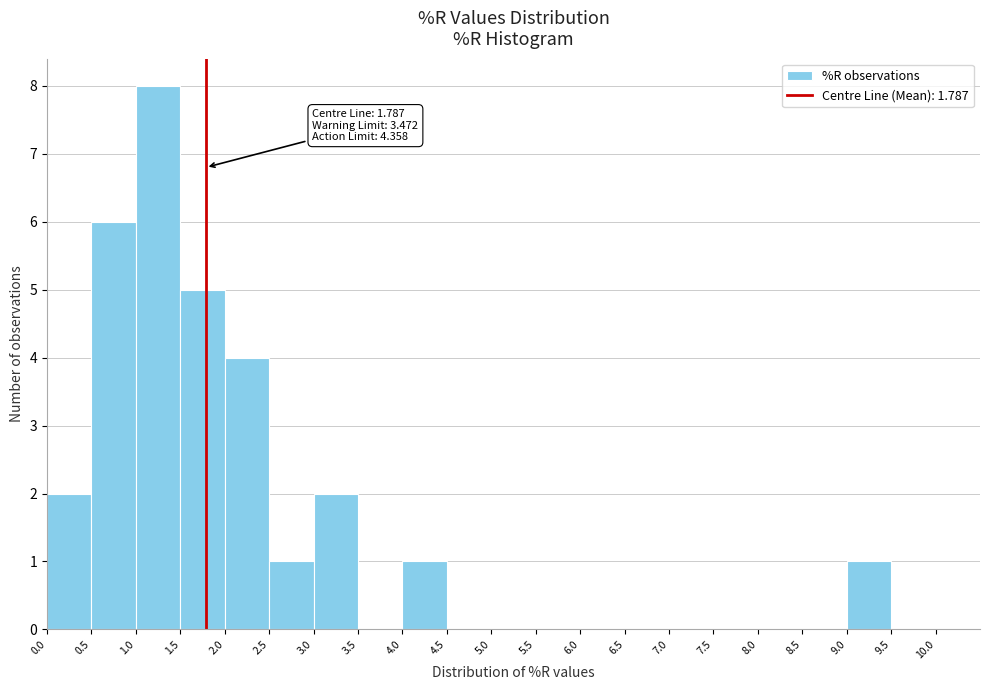

Over which range of the x-axis is the bar tallest?

1.0 to 1.5